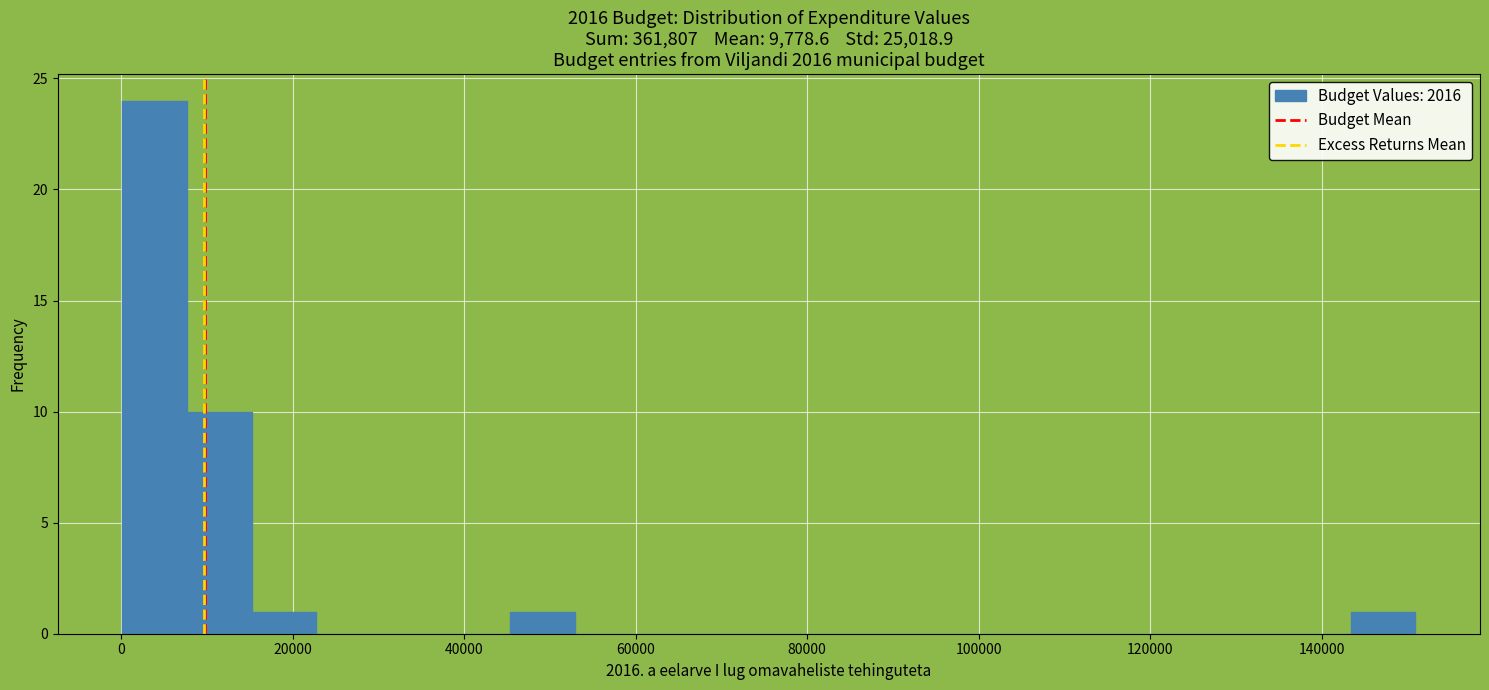

Around what value on the x-axis is the tallest bar? Give the approximate position of its centre, as read against the axis.

4000